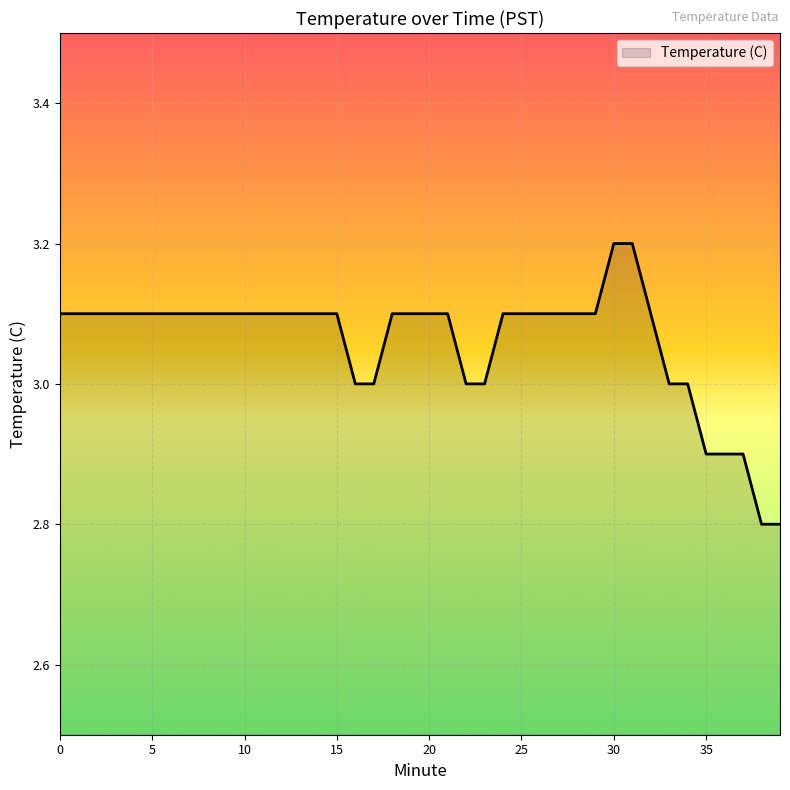

What is the difference between the second highest and second lowest values?

0.4